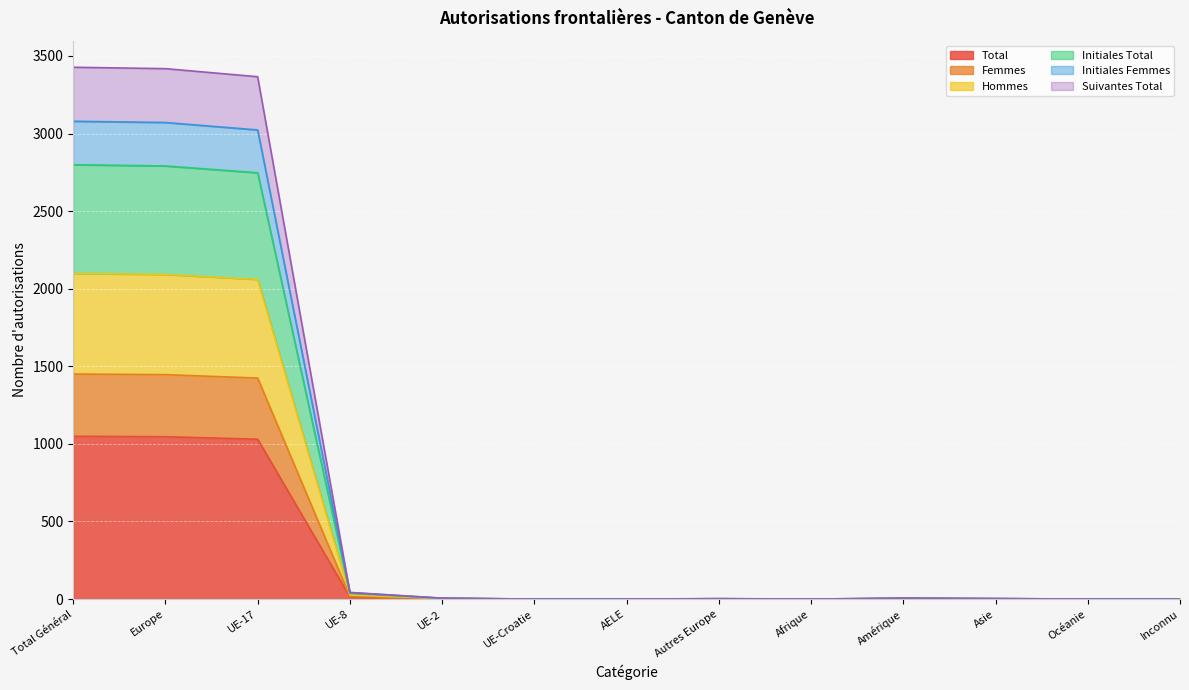

True or false: Suivantes Total and Femmes cross at least once.

False